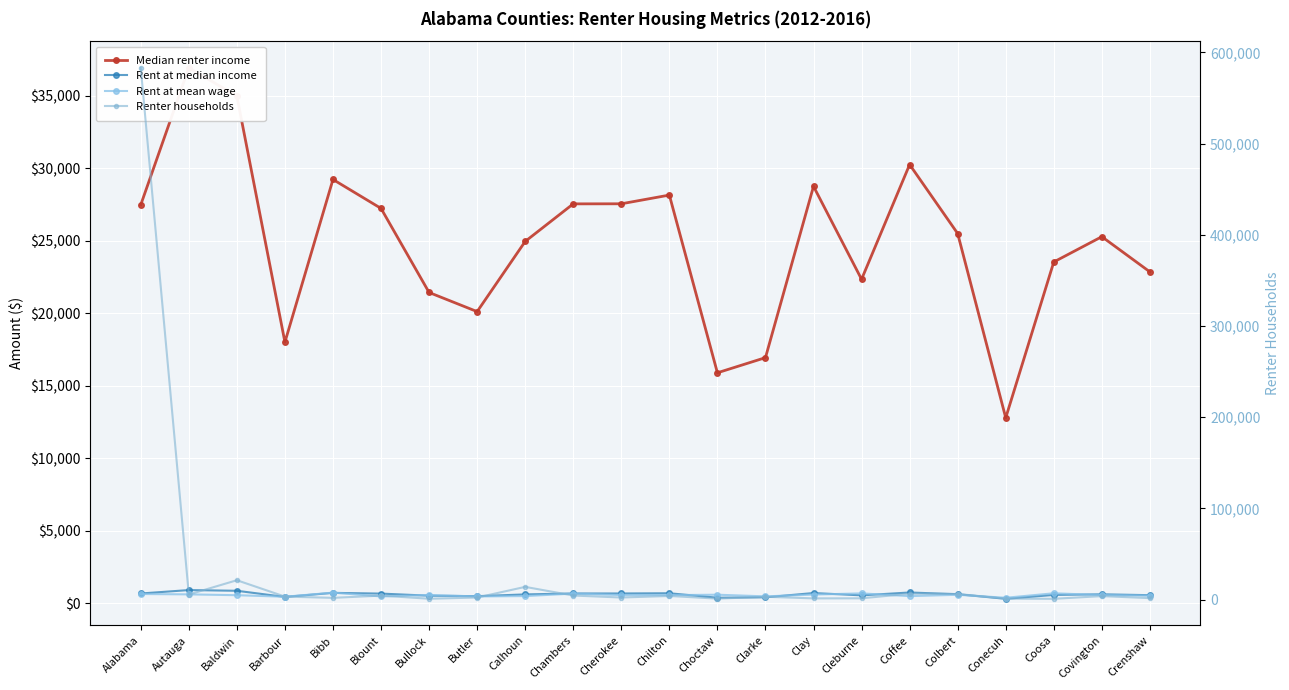

The Median renter income series shows 8349.1 at Covington. True or false?

False